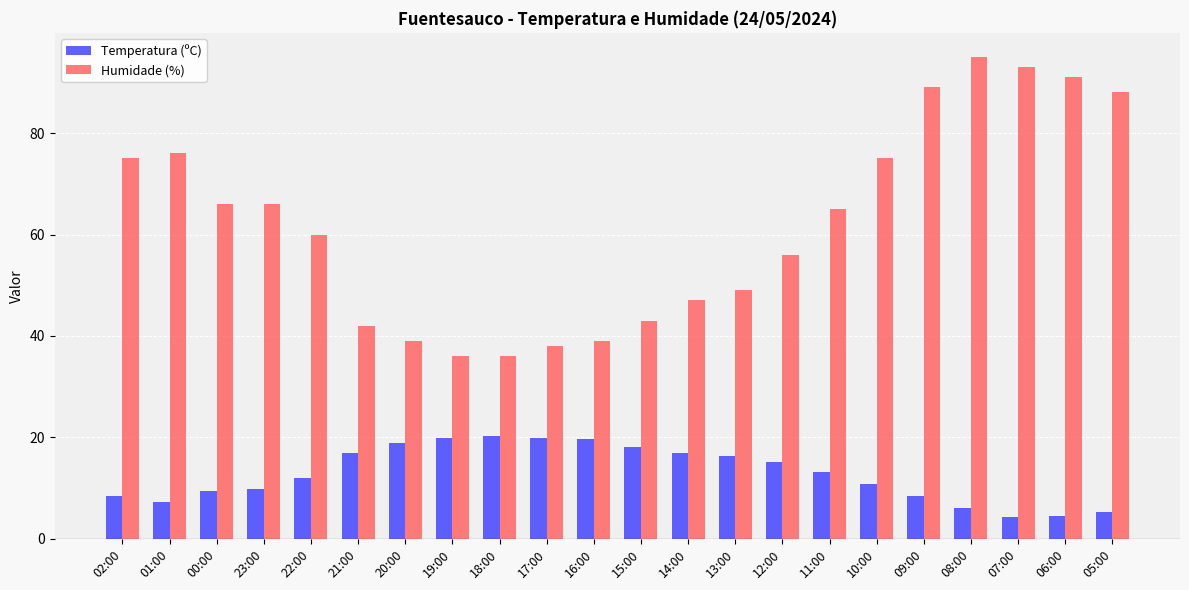

Are the bars horizontal?

No